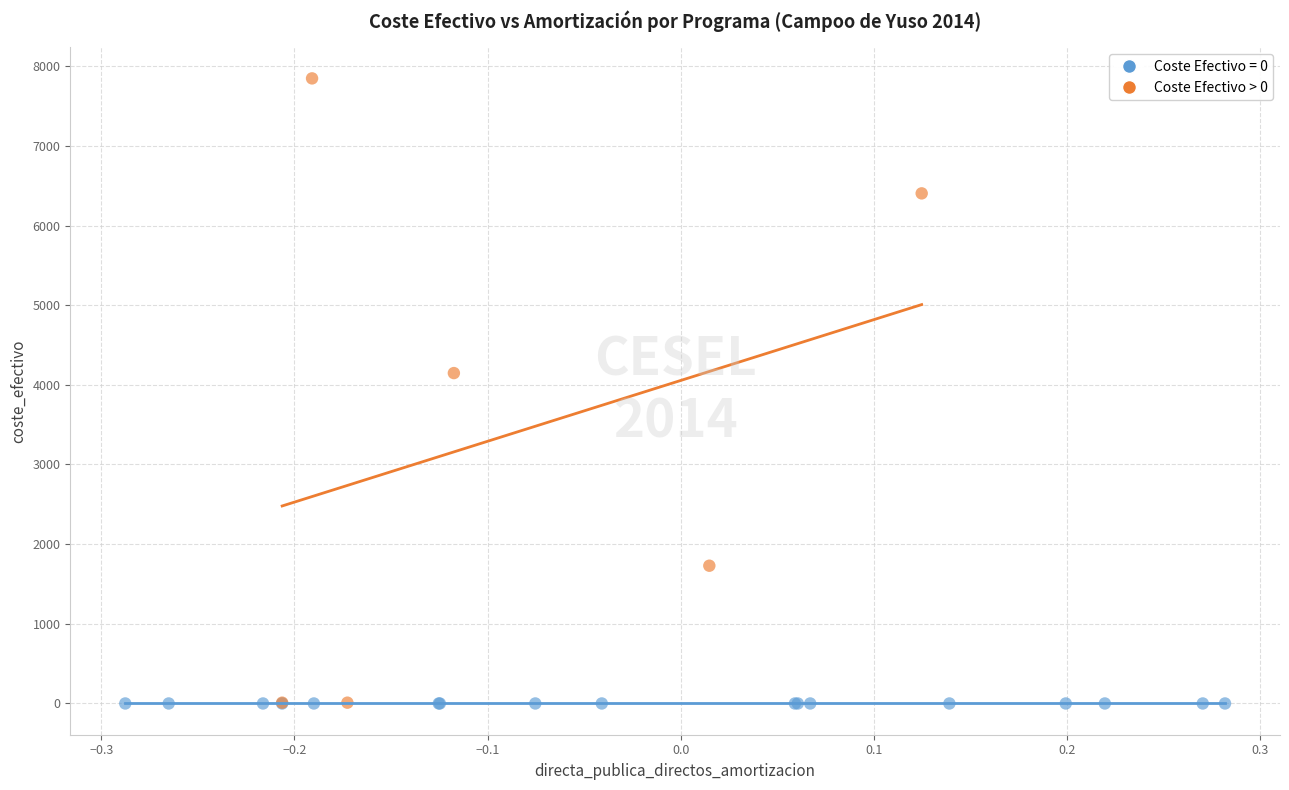

Which series reaches the maximum Y coordinate?

Coste Efectivo > 0